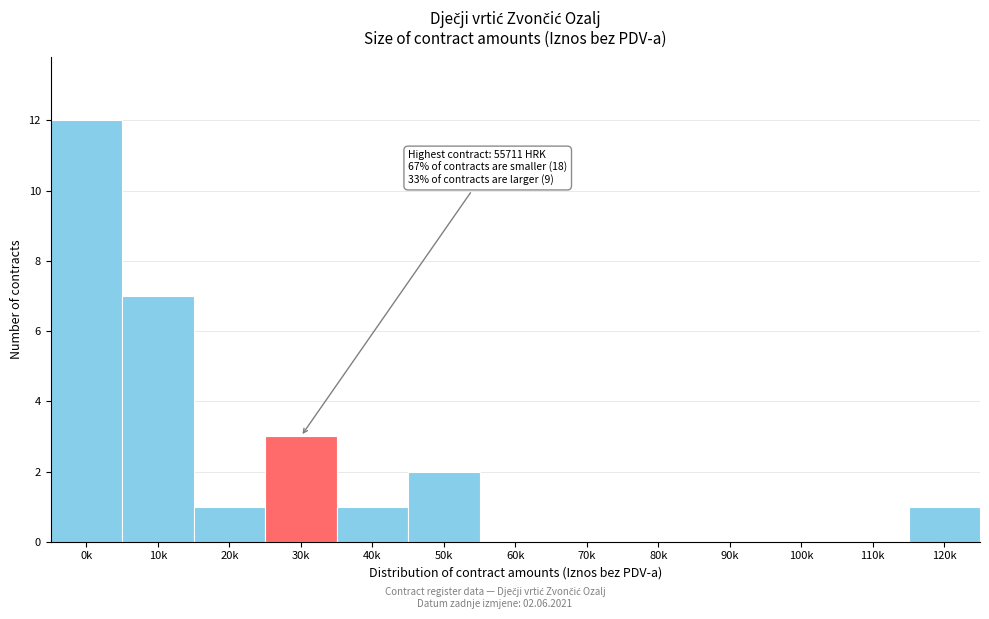

Reading left to right, transcribe all the data shown in this chart.

0k=12	10k=7	20k=1	30k=3	40k=1	50k=2	60k=0	70k=0	80k=0	90k=0	100k=0	110k=0	120k=1